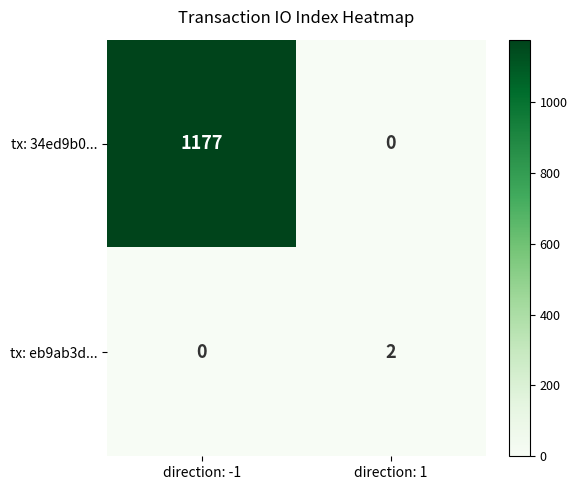

Which series changed the most between direction: -1 and direction: 1?

tx: 34ed9b0...